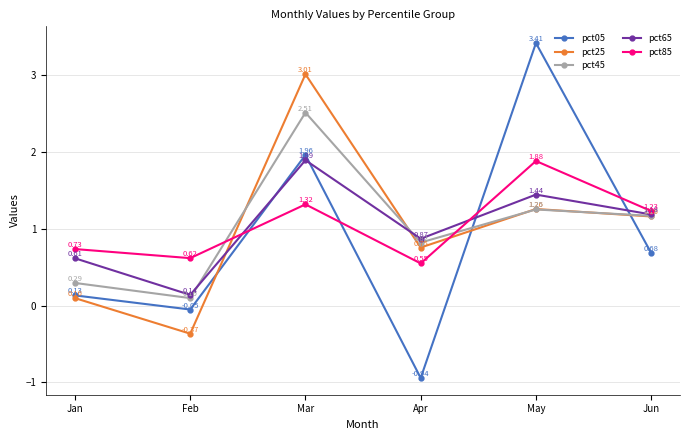

Which category has the lowest value in the pct45 series?

Feb